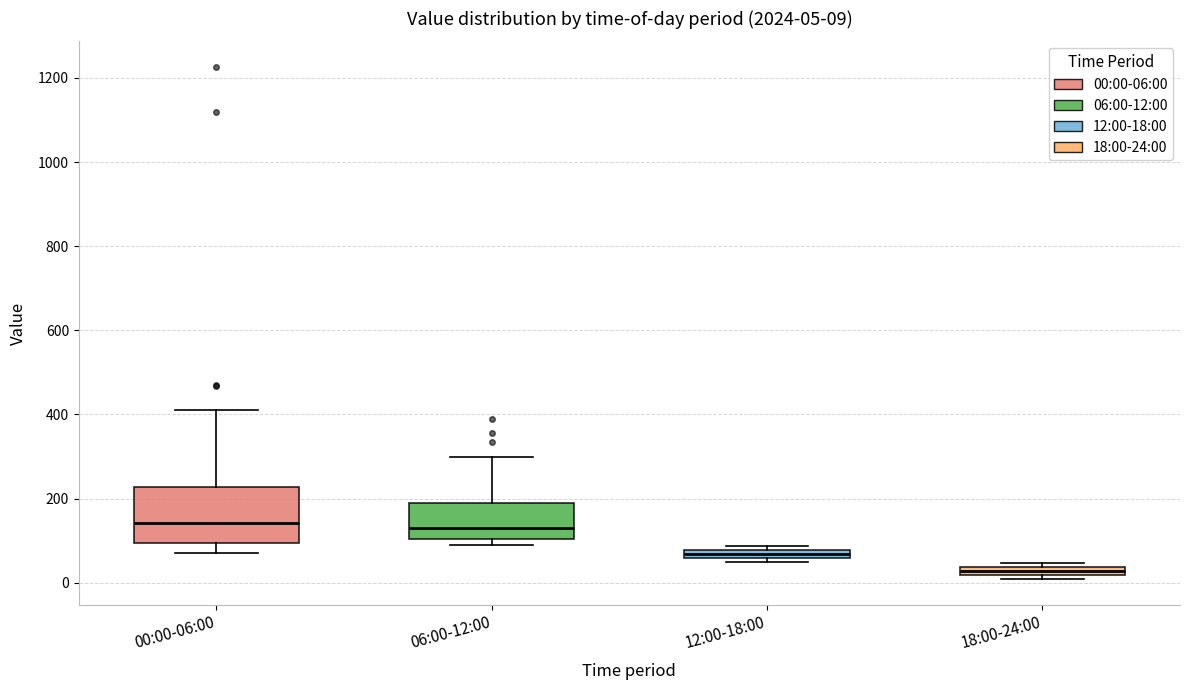

Which box is the tallest, from its lower edge to its upper edge?

00:00-06:00